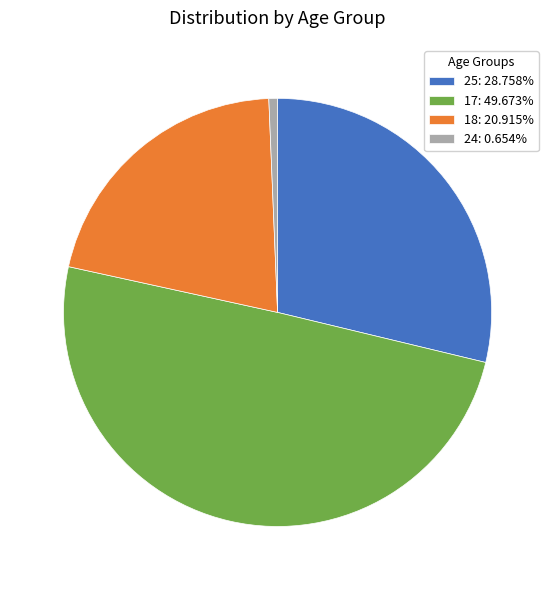

Between 18 and 25, which is larger?

25